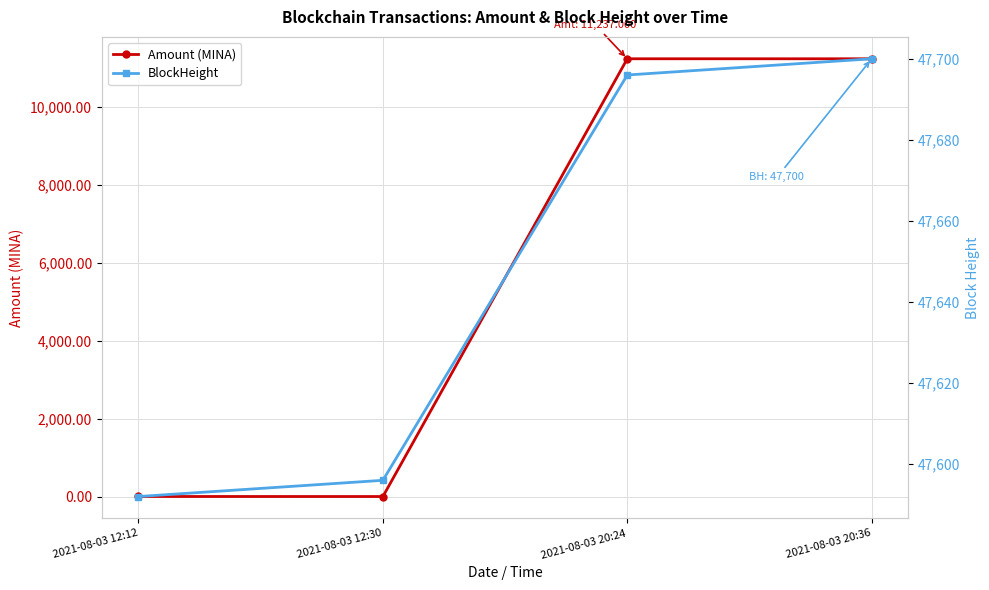

How many series are shown in this chart?

2